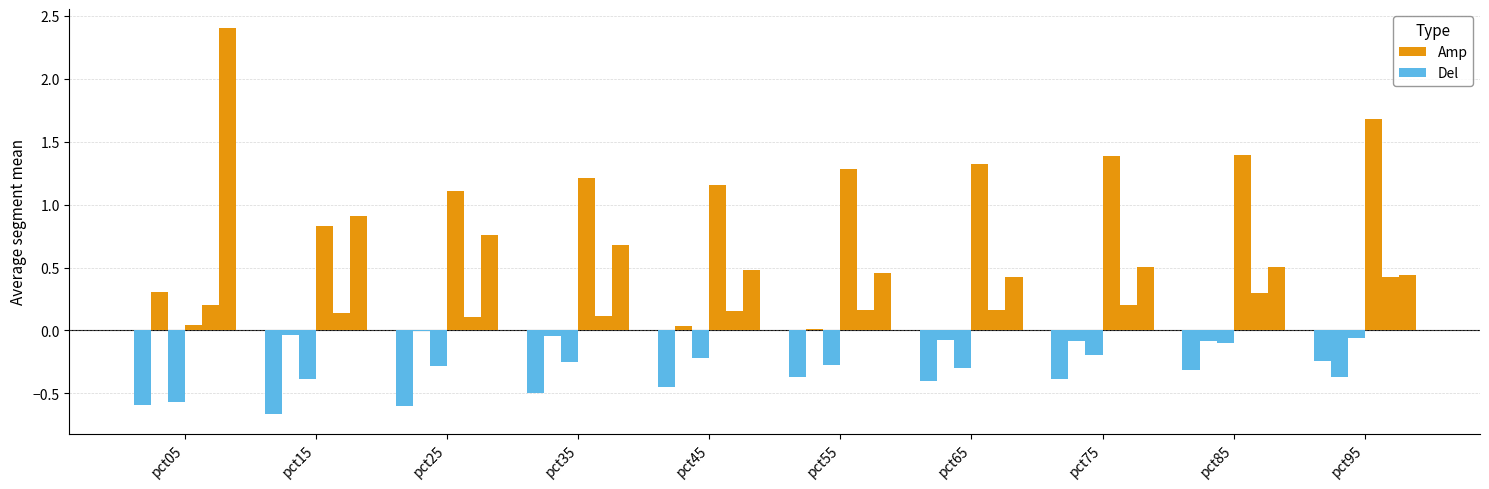

How many groups of bars are there?

10